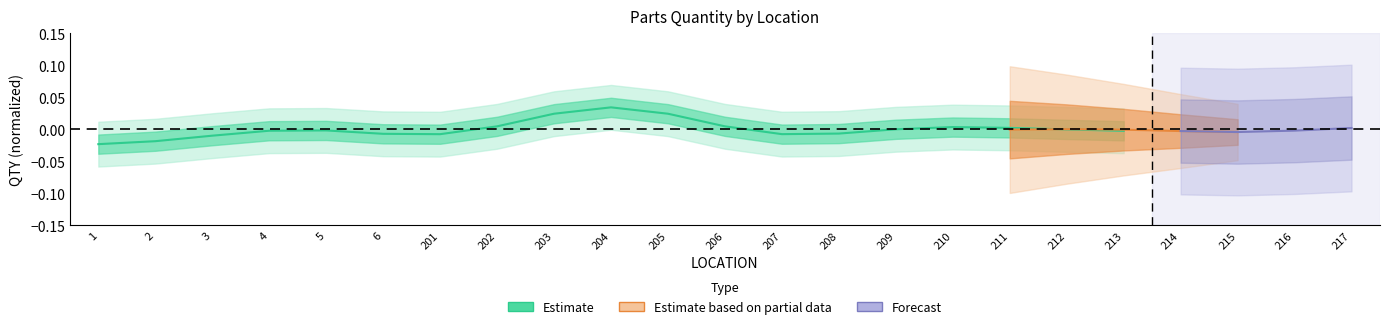

Rank the categories by value from highest to lowest.

204, 203, 205, 206, 202, 210, 211, 209, 212, 5, 4, 213, 208, 6, 207, 201, 3, 2, 1